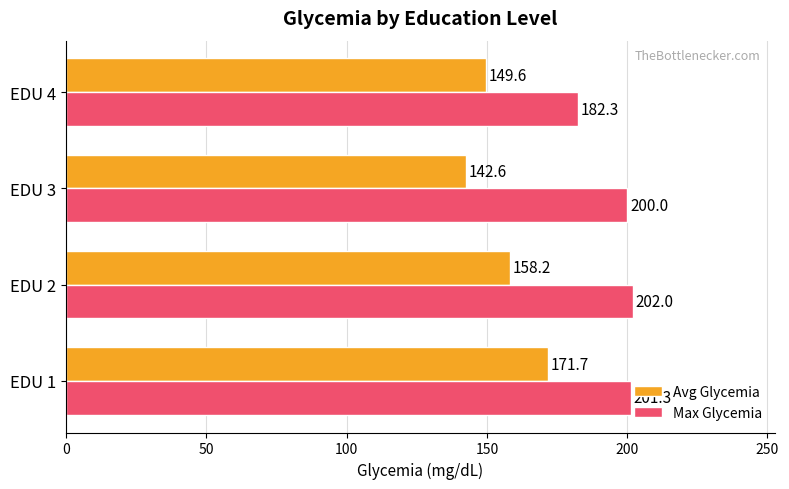

Rank the series by their average value, from lowest to highest.

Avg Glycemia, Max Glycemia